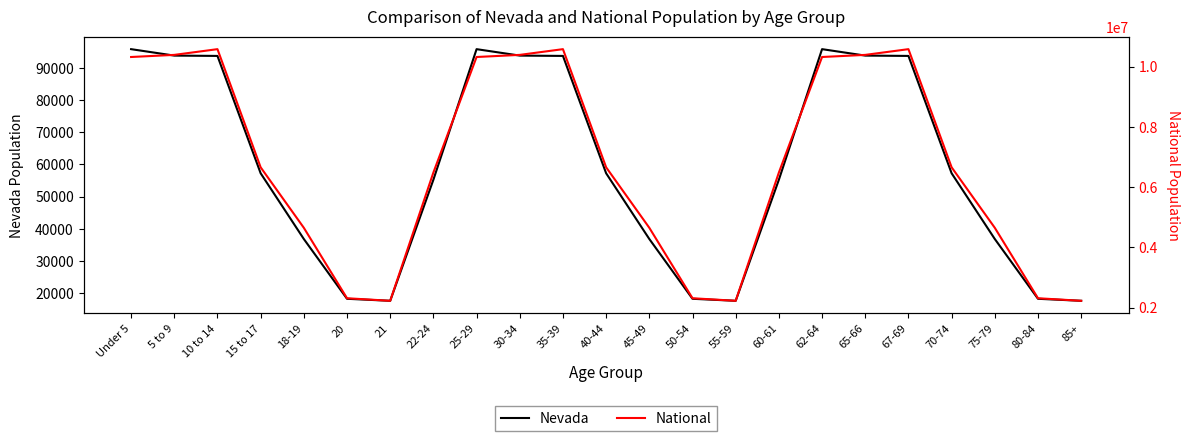

What is the difference between the highest and lowest values at 70-74?

6598968